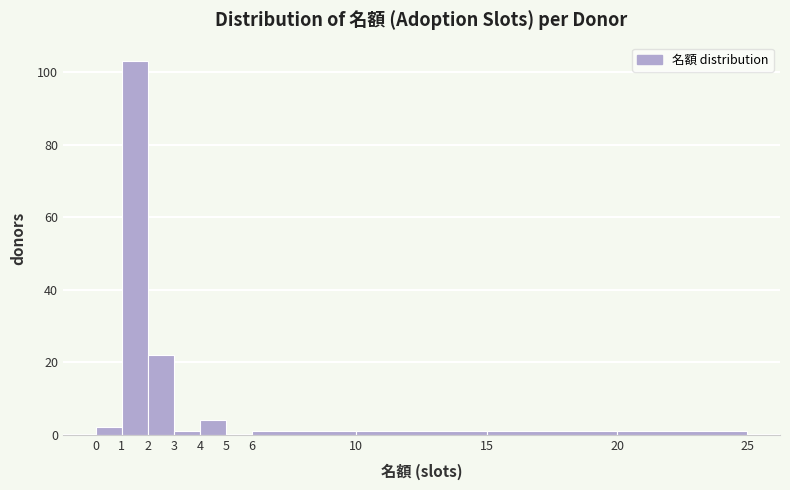

What is the height of the bar covering 0 to 1 on the x-axis? The values are not printed on the chart, so give them approximately, as read against the axis.

2